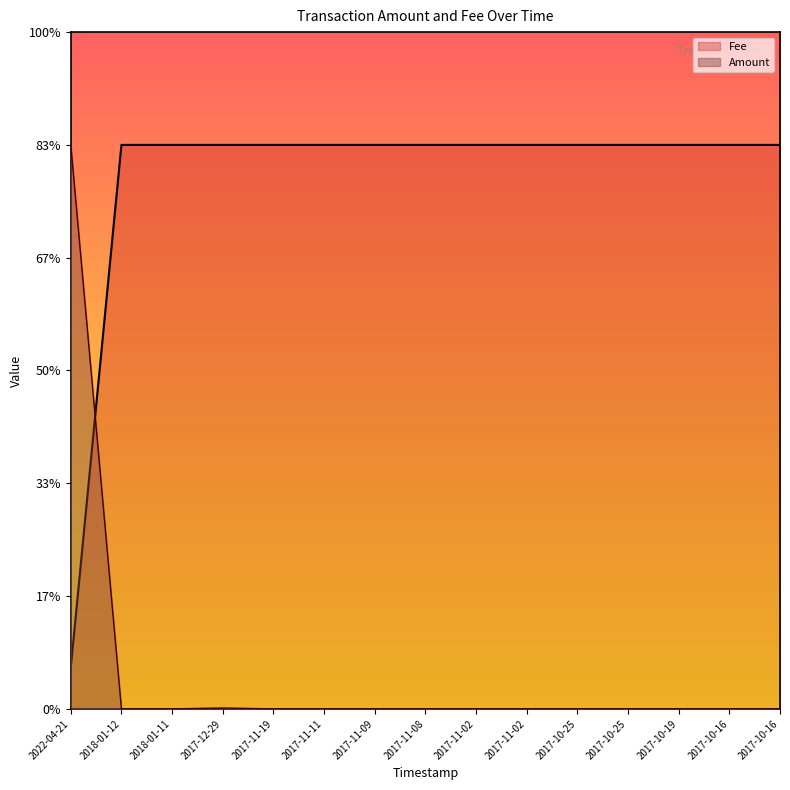

Which series ends up on top after the final intersection of Fee and Amount?

Fee